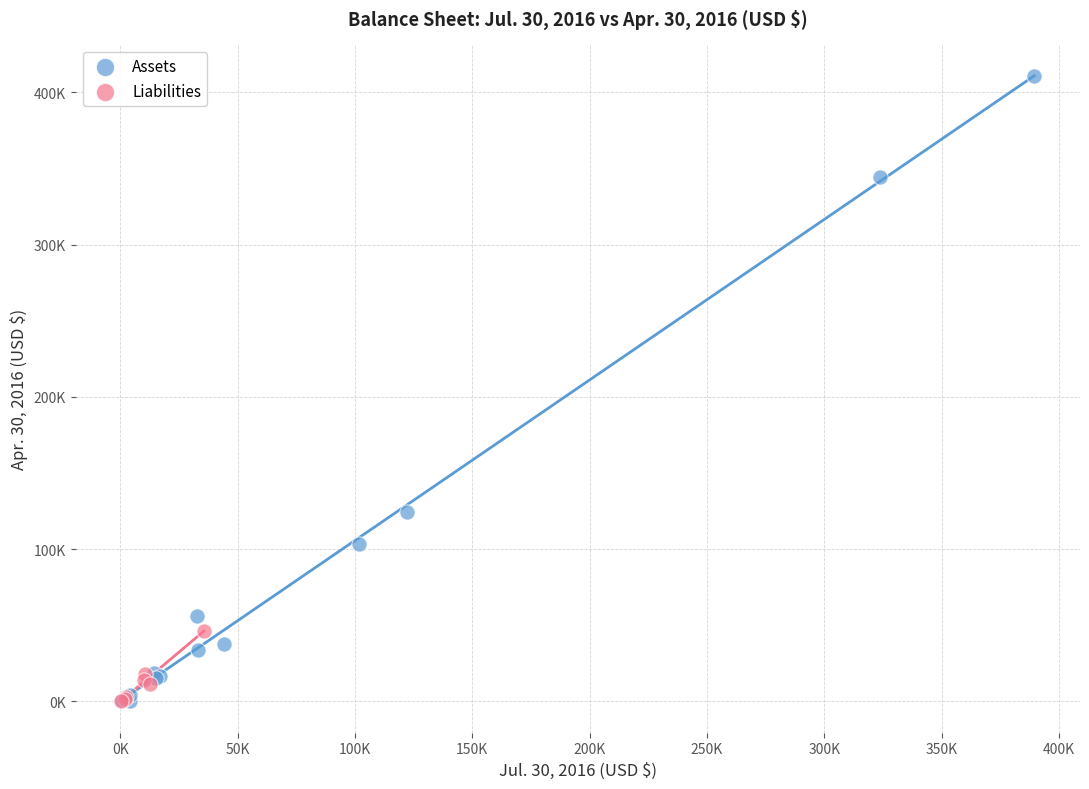

What are all the series names shown in the legend?

Assets, Liabilities